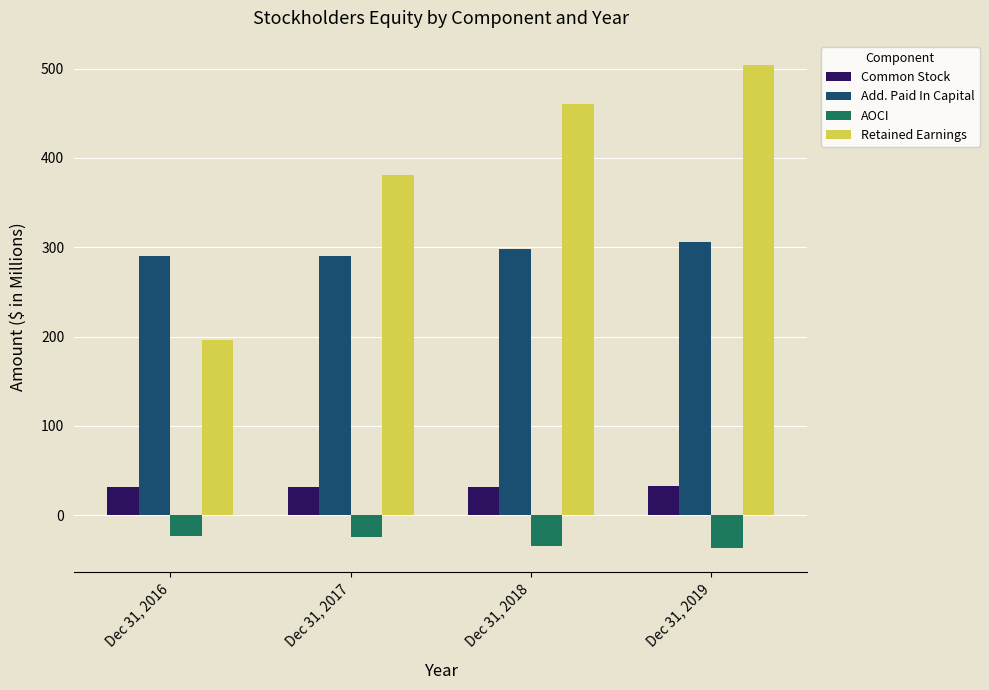

What is the difference between the second highest and minimum values in the Retained Earnings series?

263.4